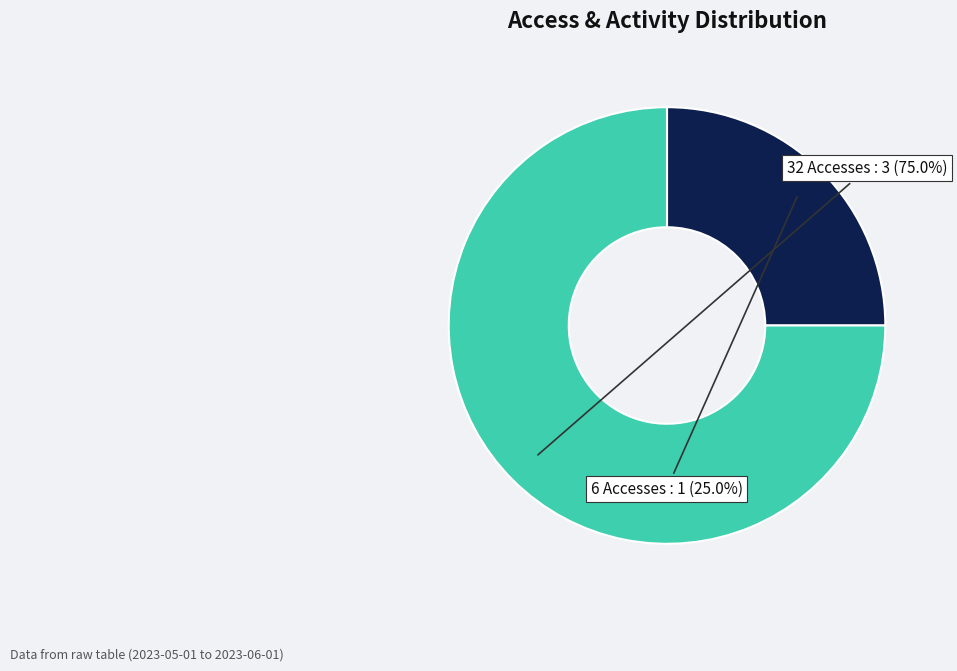

What is the smallest slice in the pie chart?

6 Accesses